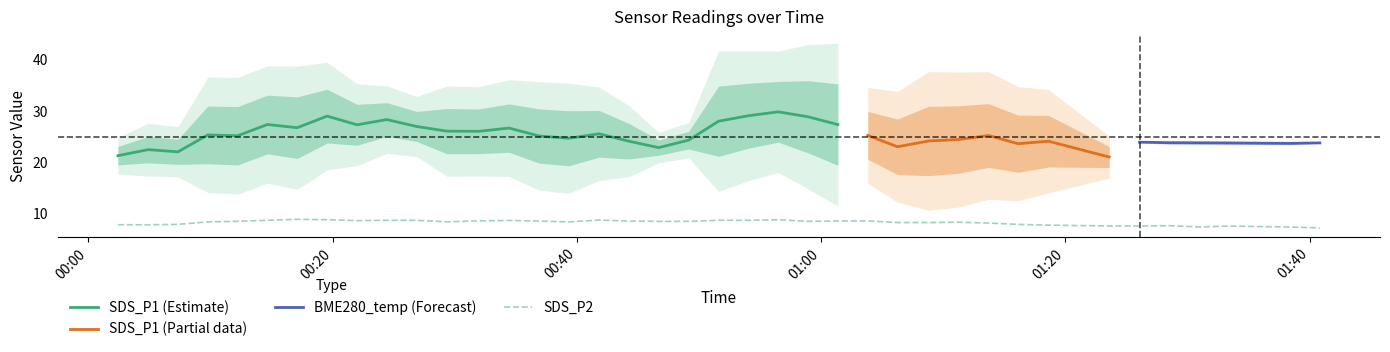

The value of SDS_P2 at 29 is 8.4. True or false?

True